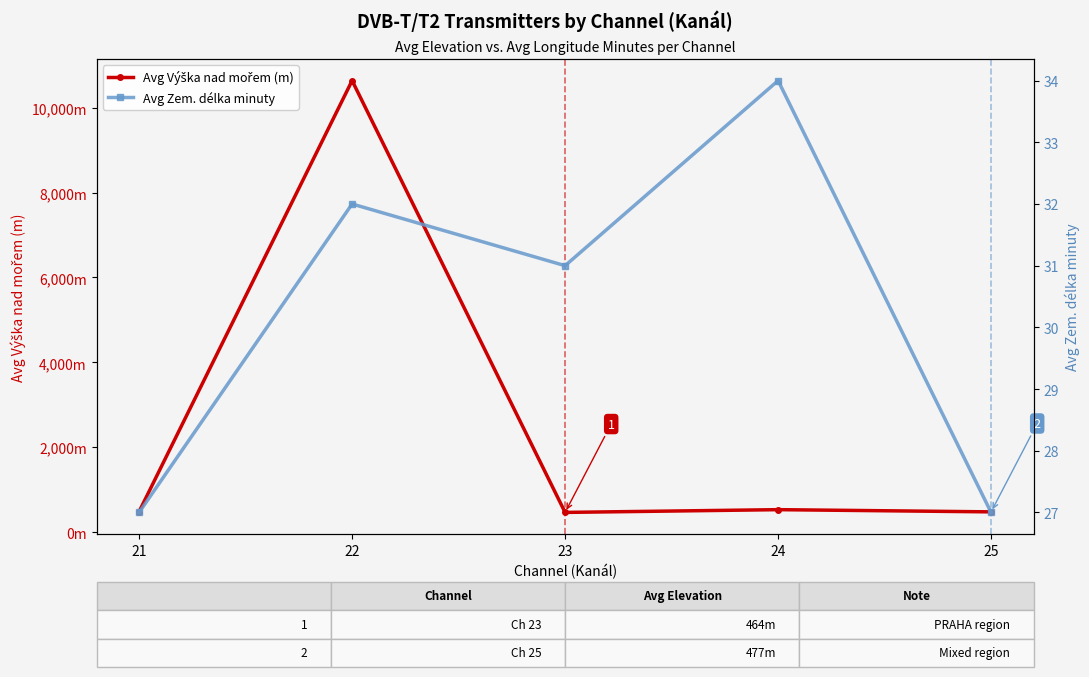

In Avg Výška nad mořem (m), how many points are lower than both neighbors (excluding endpoints)?

1